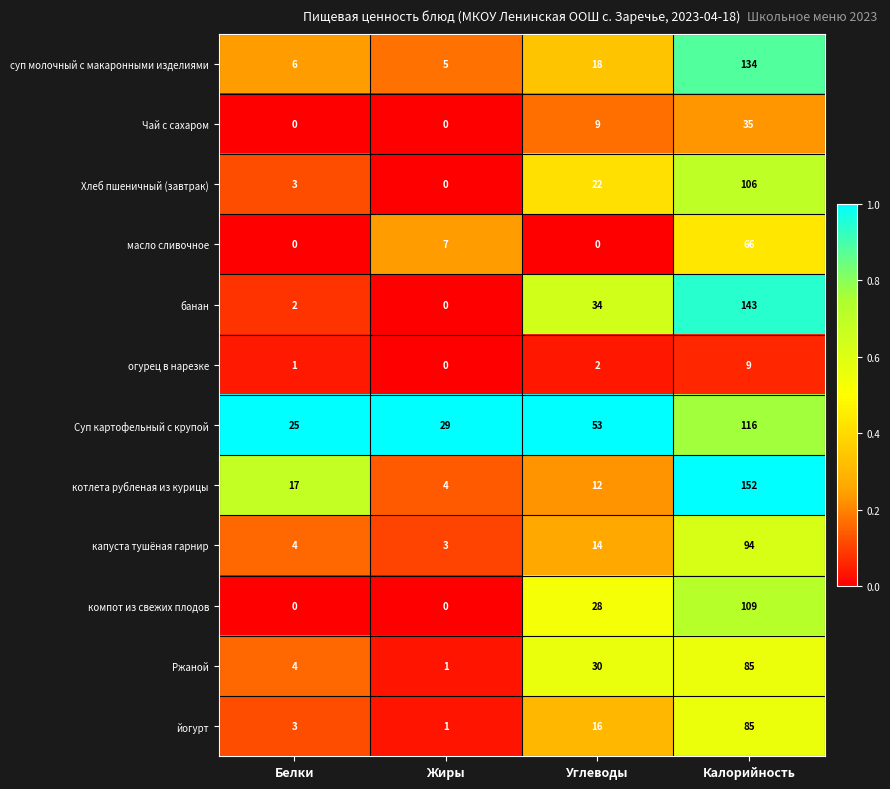

True or false: суп молочный с макаронными изделиями has a value of 185 at Калорийность.

False